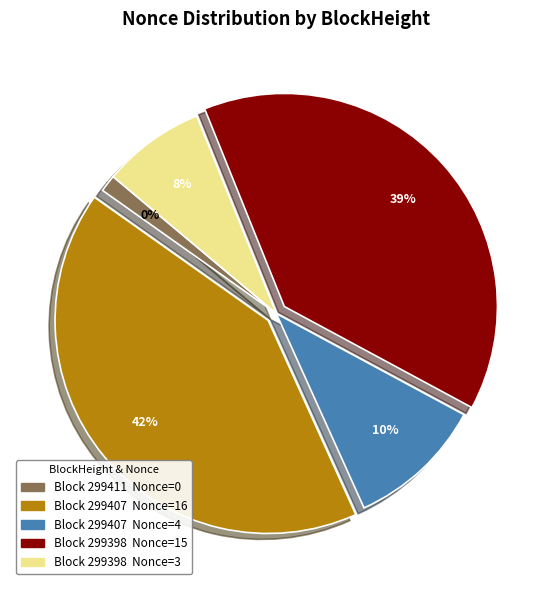

To the nearest percent, what is the difference between the largest and smallest slice percentages?

42%